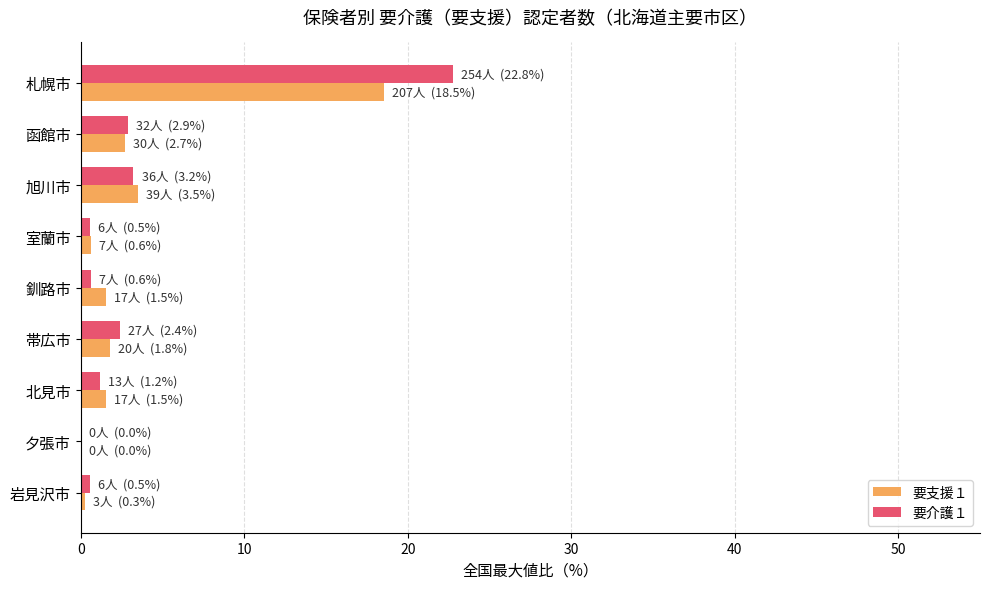

At which category is the sum across all series the highest?

札幌市